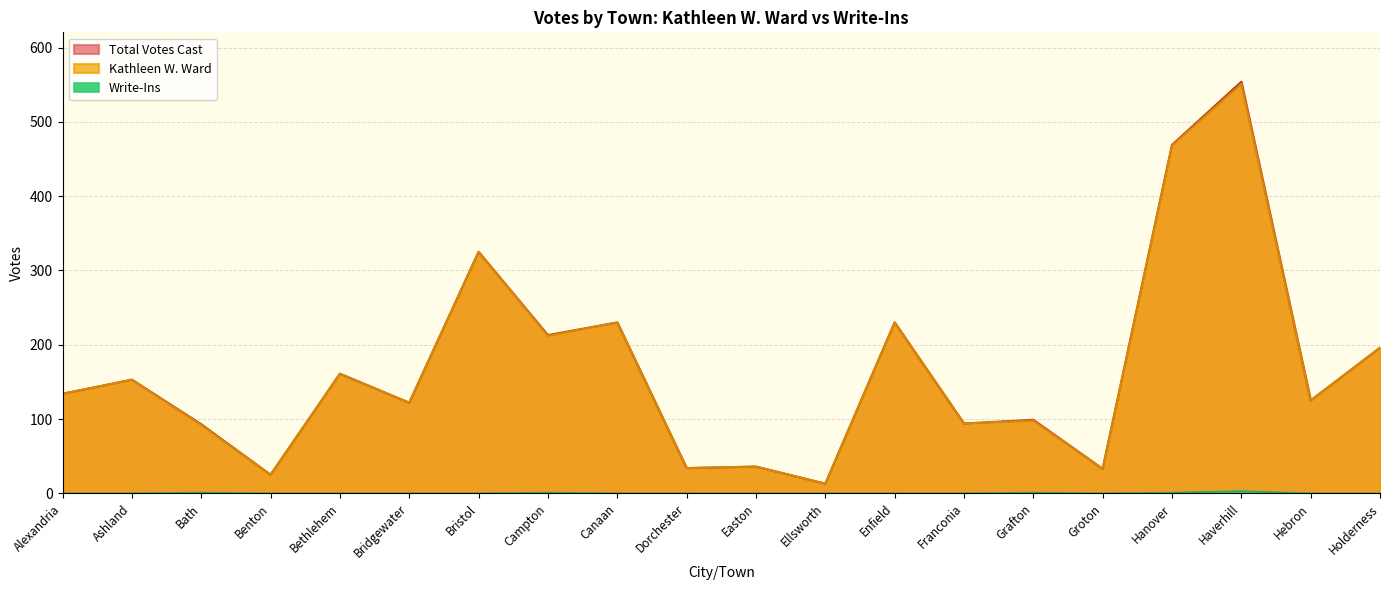

Rank the series at Ellsworth from lowest to highest value.

Write-Ins, Total Votes Cast, Kathleen W. Ward